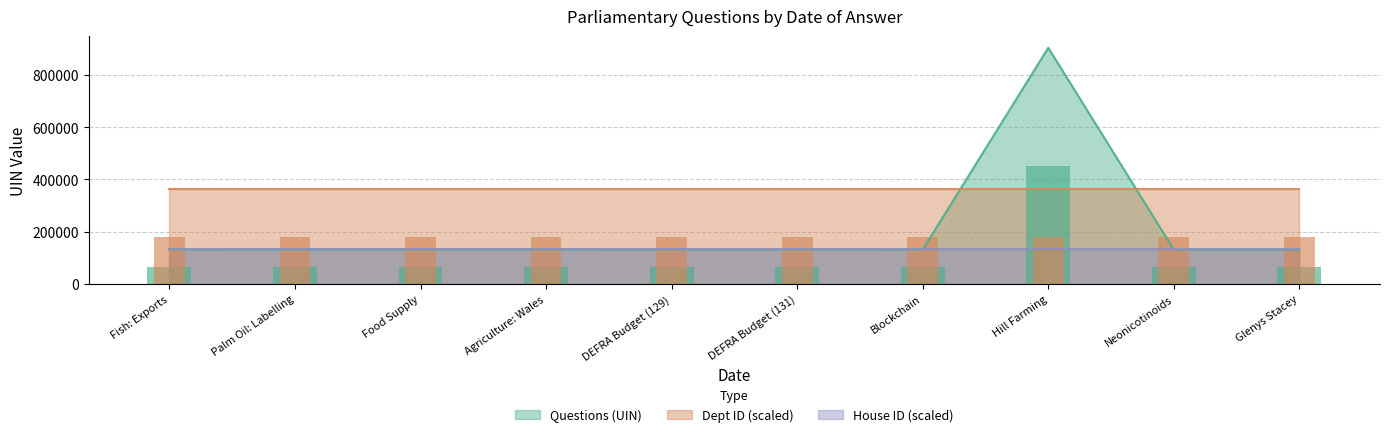

At how many categories does at least one series exceed 314409?

1